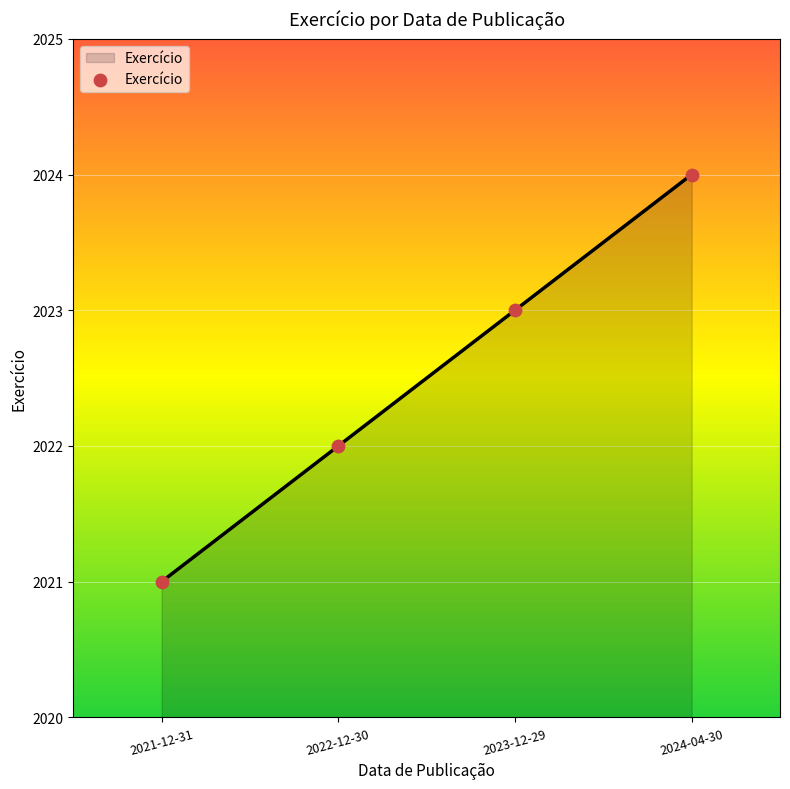

What is the change in value from 2021-12-31 to 2024-04-30?

+3